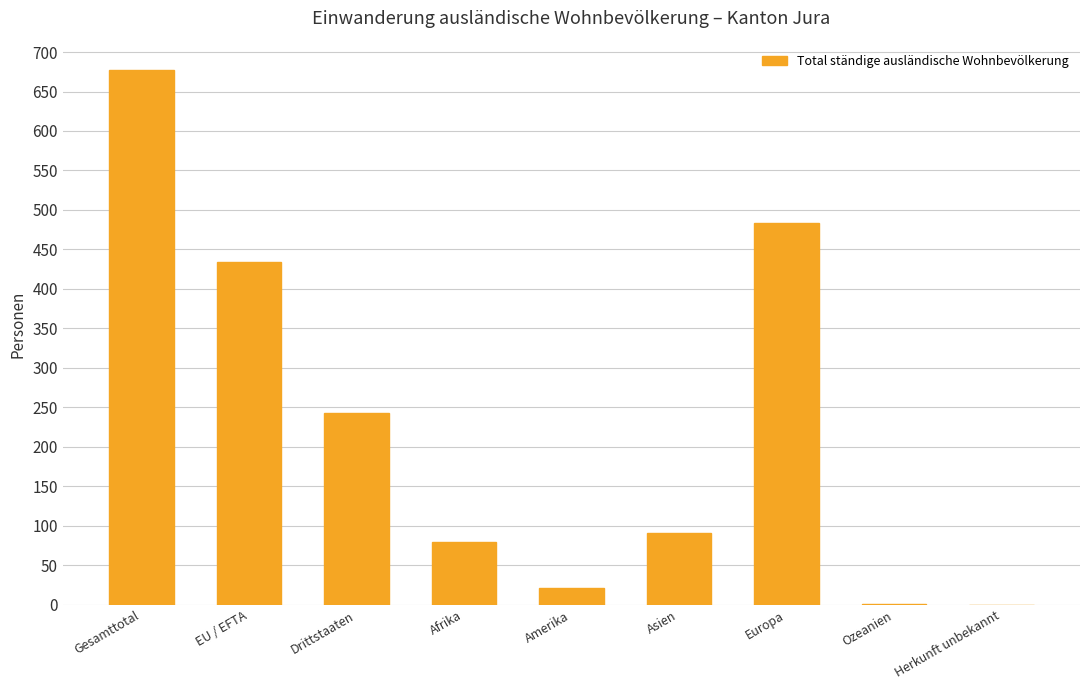

Are the bars horizontal?

No